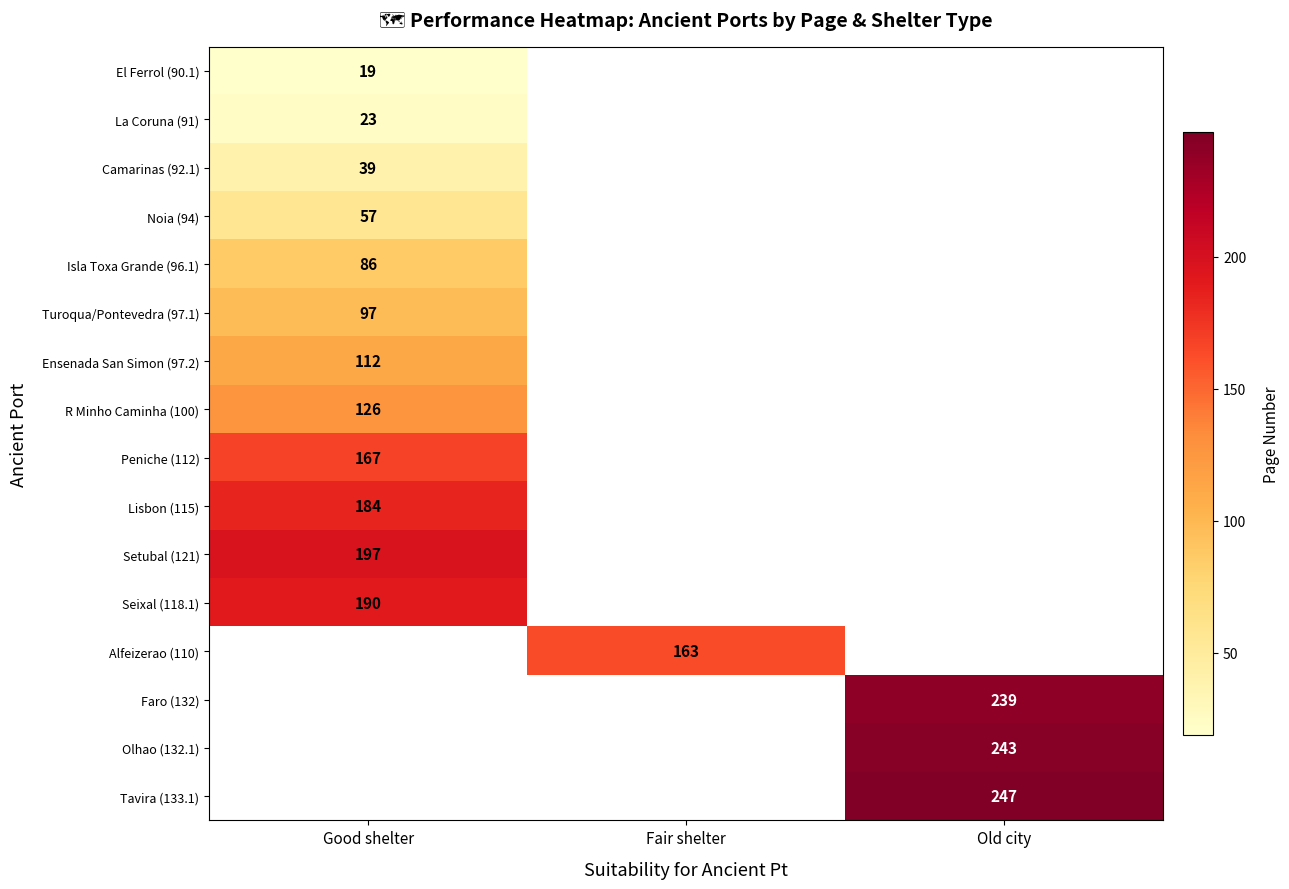

The value of Turoqua/Pontevedra (97.1) at Good shelter is 97. True or false?

True